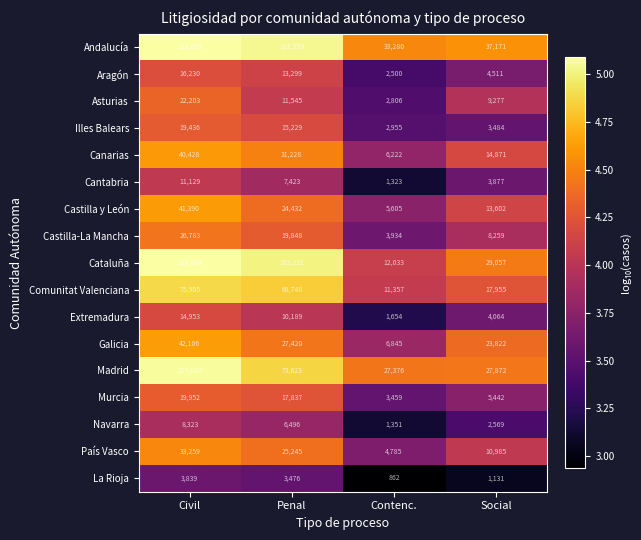

At which category is the sum across all series the highest?

Civil